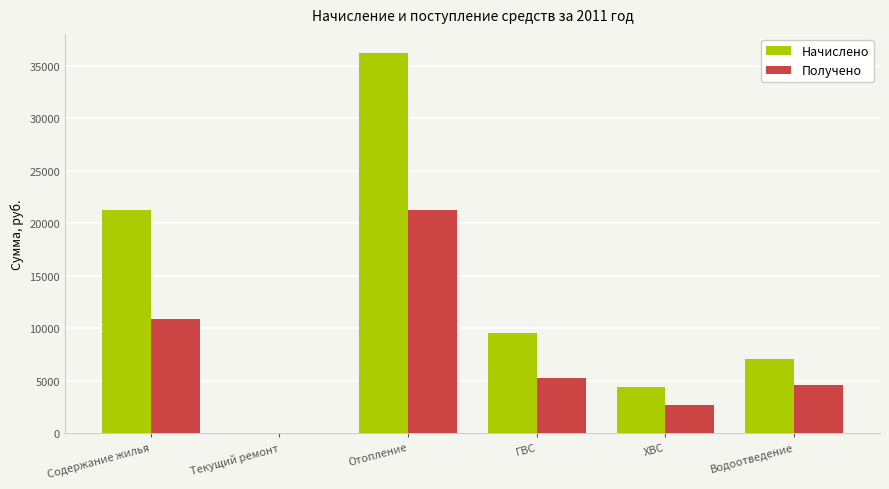

How many values in the Начислено series exceed 9503?

3